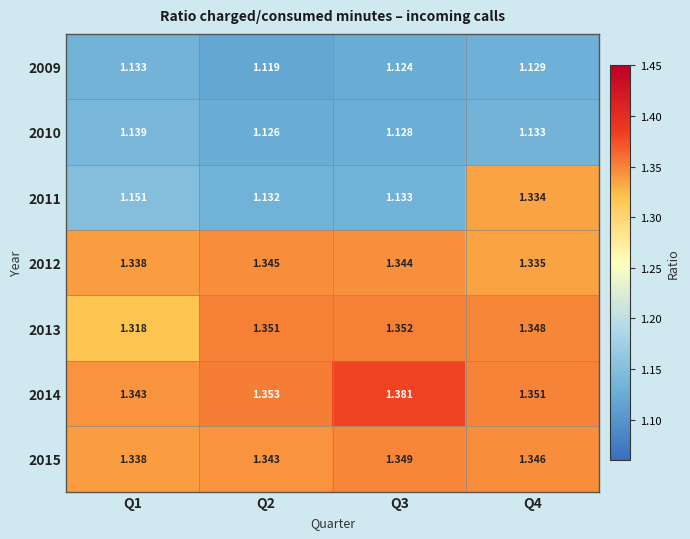

What is the difference between the highest and lowest values at Q1?

0.2